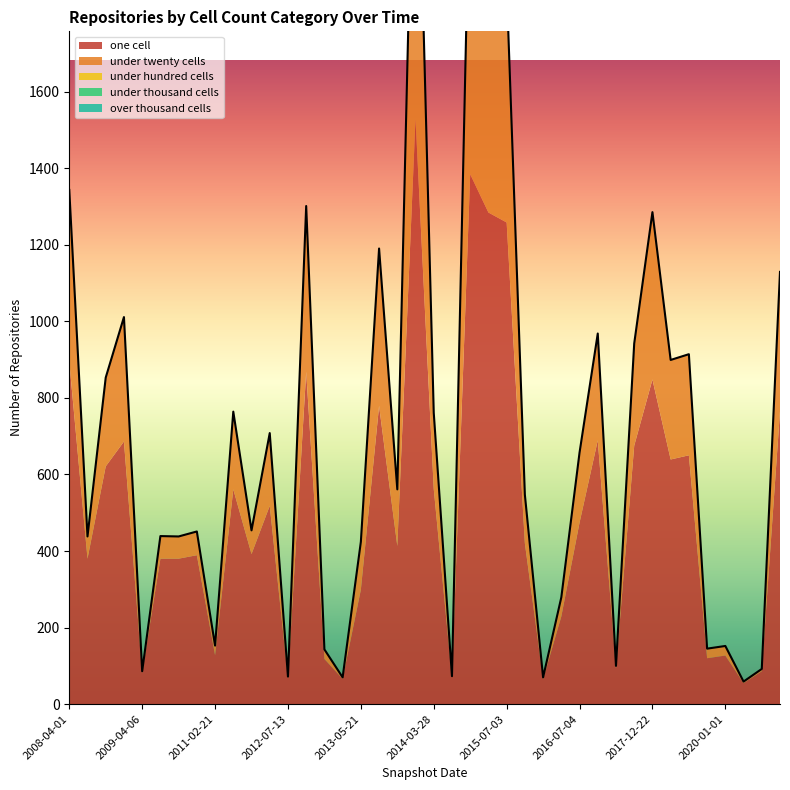

What is the difference between the second highest and second lowest values in the one_cell series?

1319